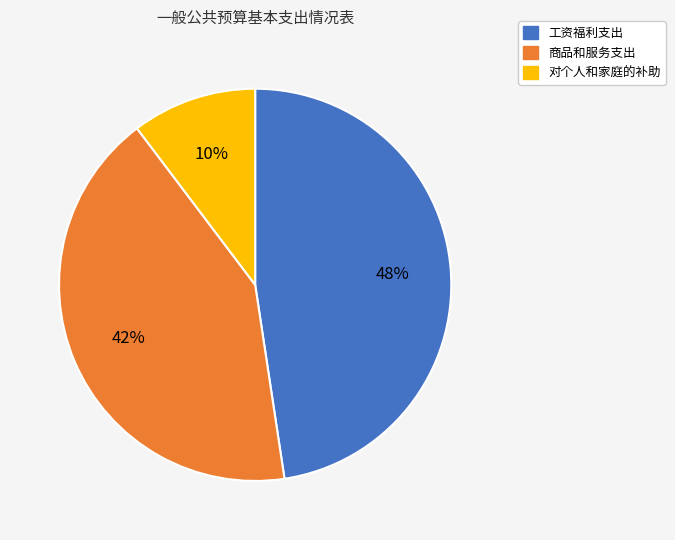

To the nearest percent, what percentage of the pie is 工资福利支出?

48%